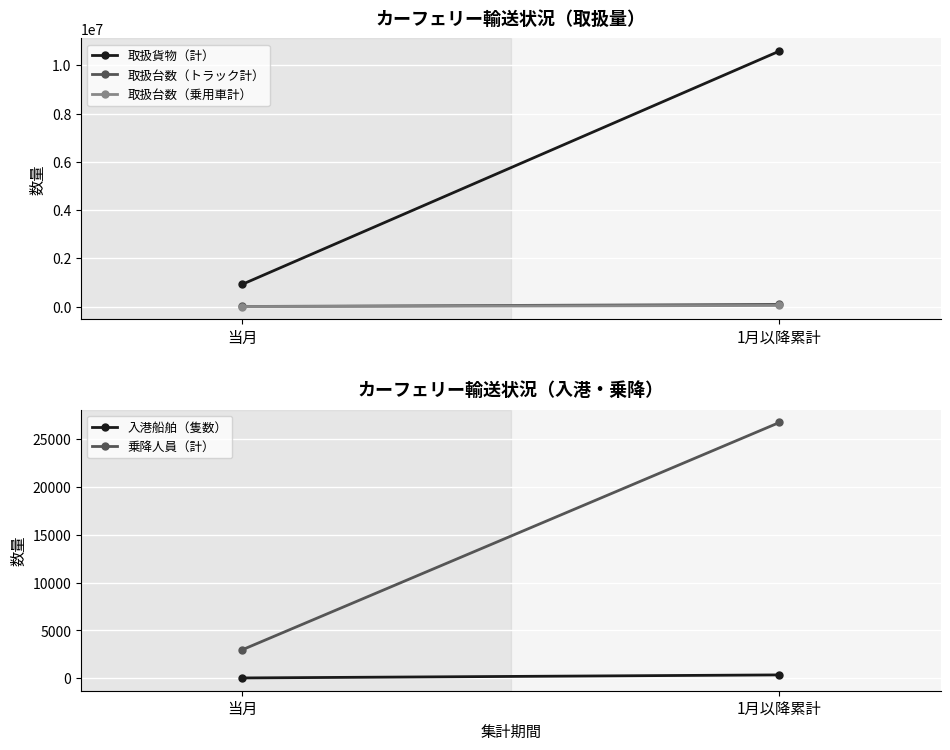

True or false: 取扱台数（トラック計） has a value of 149640 at 1月以降累計.

False